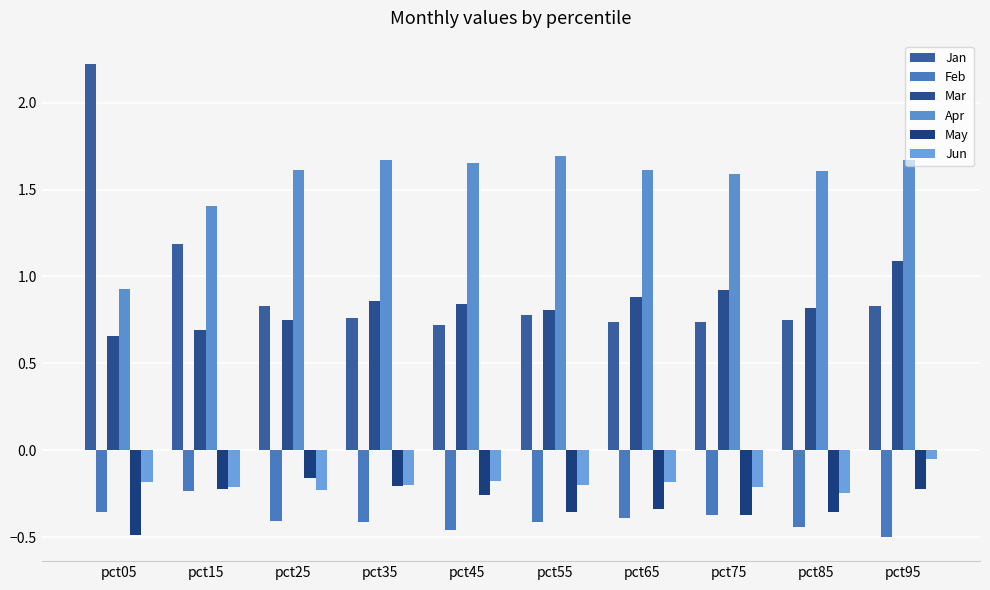

How many groups of bars are there?

10